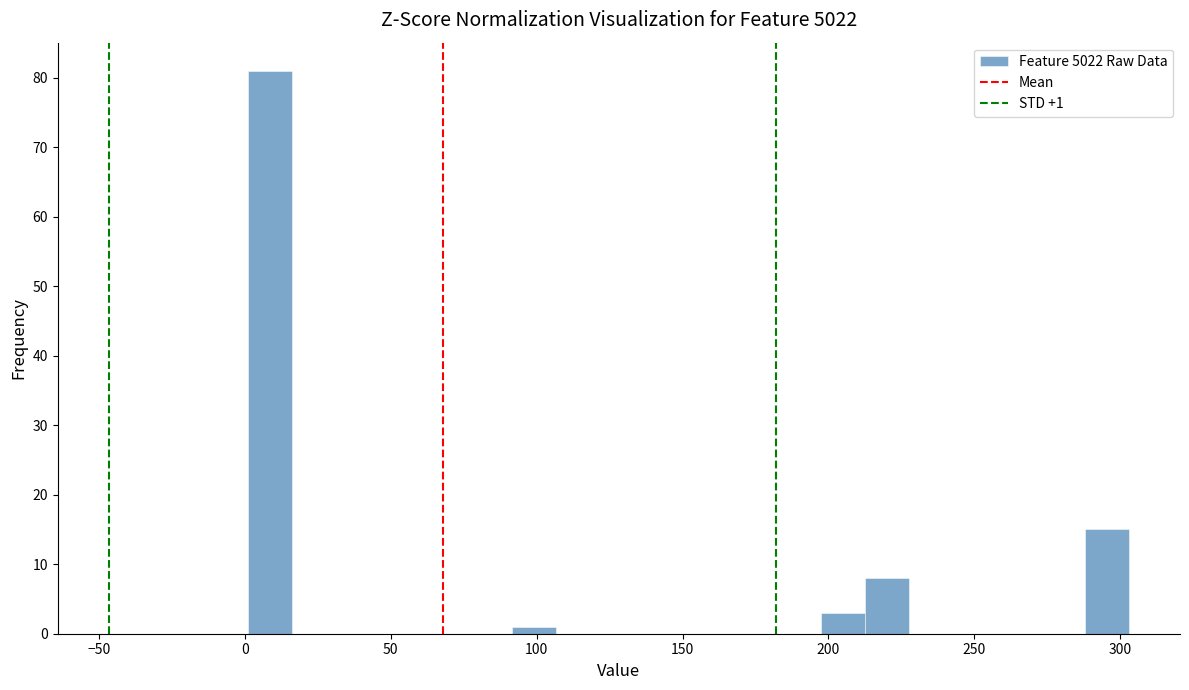

Around what value on the x-axis is the tallest bar? Give the approximate position of its centre, as read against the axis.

10